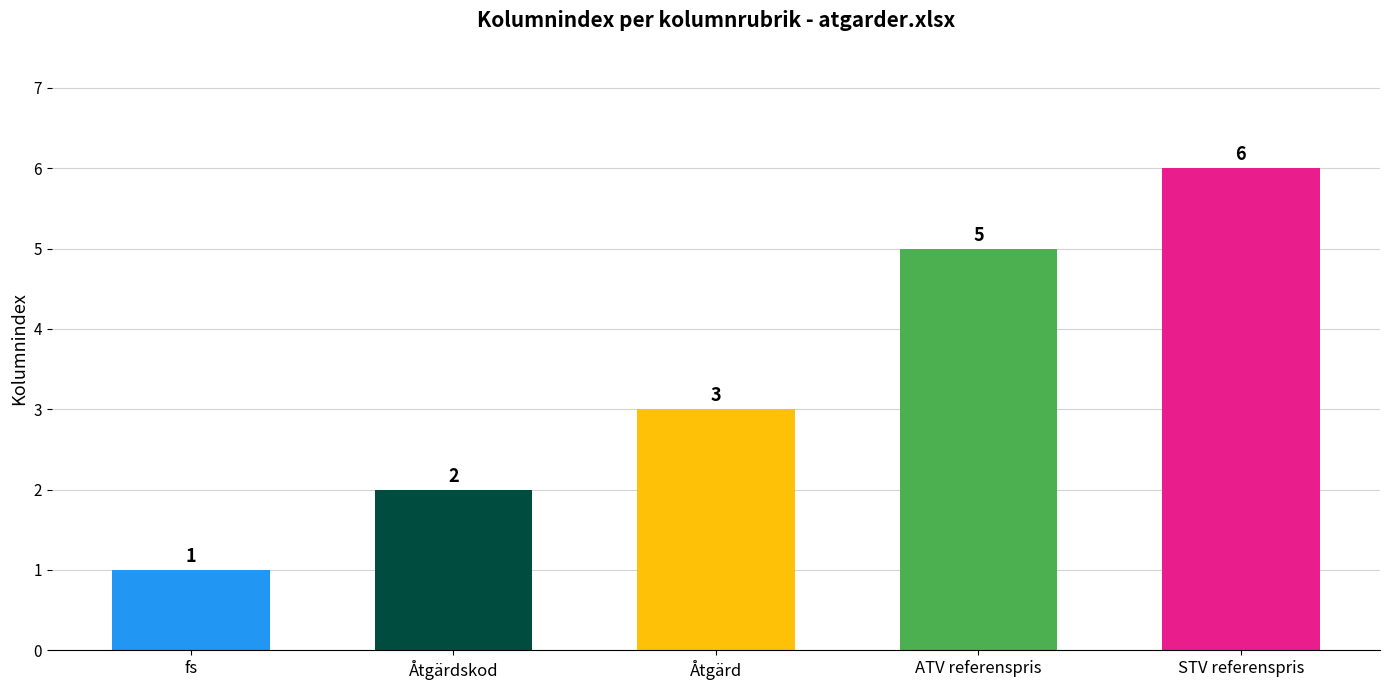

Reading right to left, extract all data points from this chart.

STV referenspris=6	ATV referenspris=5	Åtgärd=3	Åtgärdskod=2	fs=1